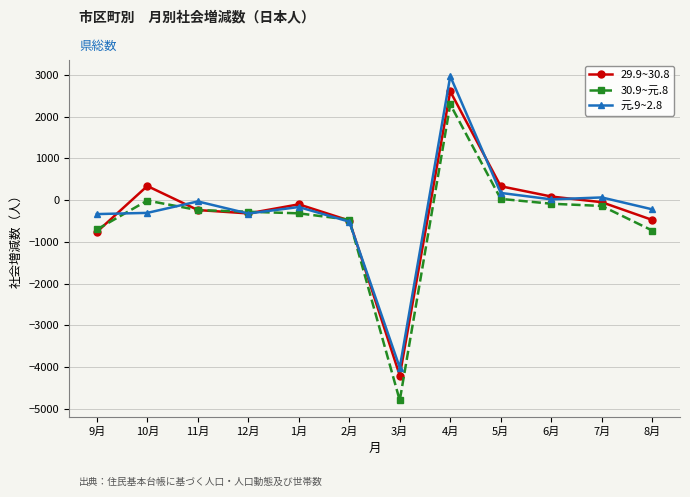

What is the difference between the 30.9~元.8 values at 11月 and 1月?

78